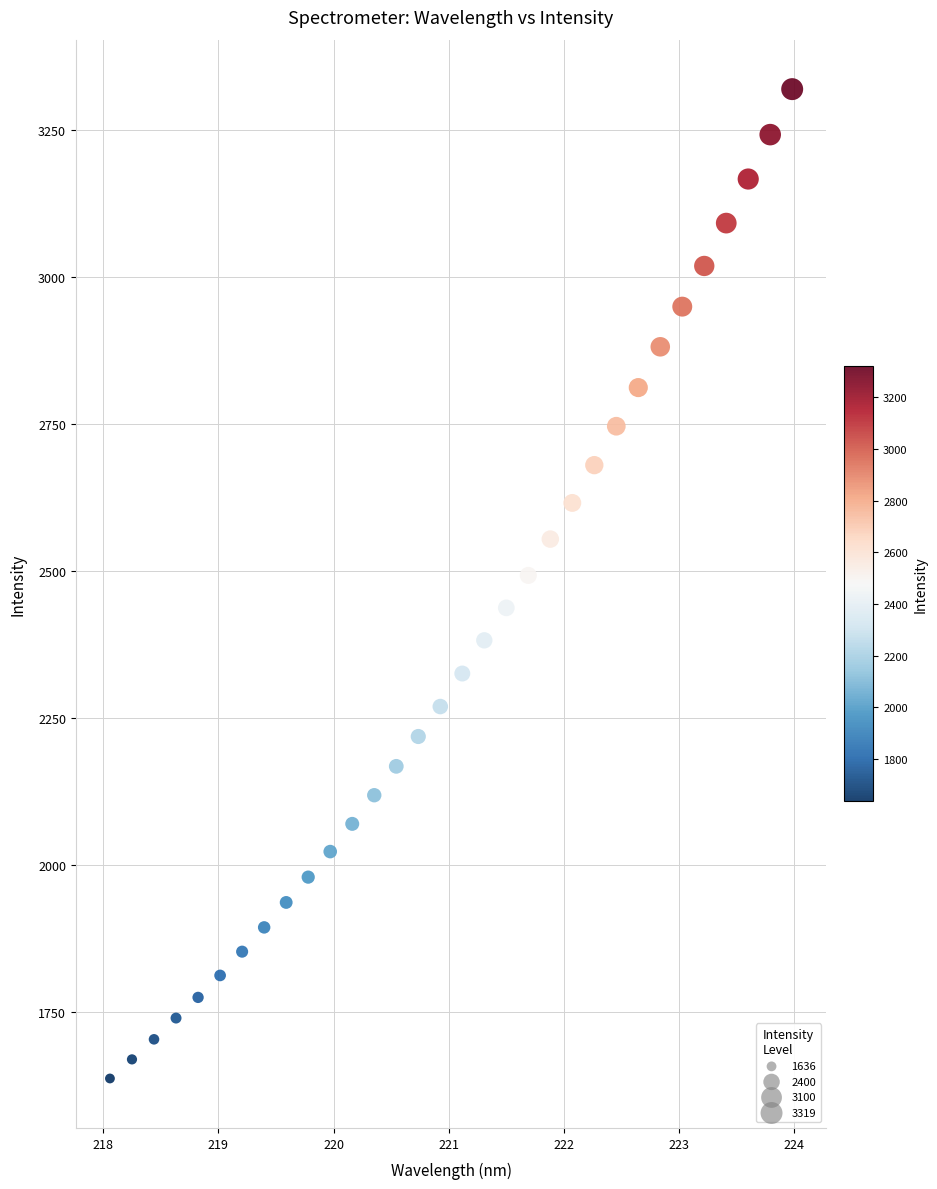

What is the range of X values (max minus min)?

5.9